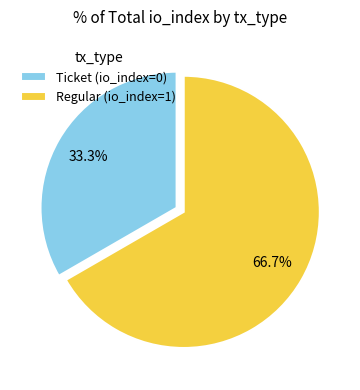

Combined, do Ticket (io_index=0) and Regular (io_index=1) account for over 50%?

Yes